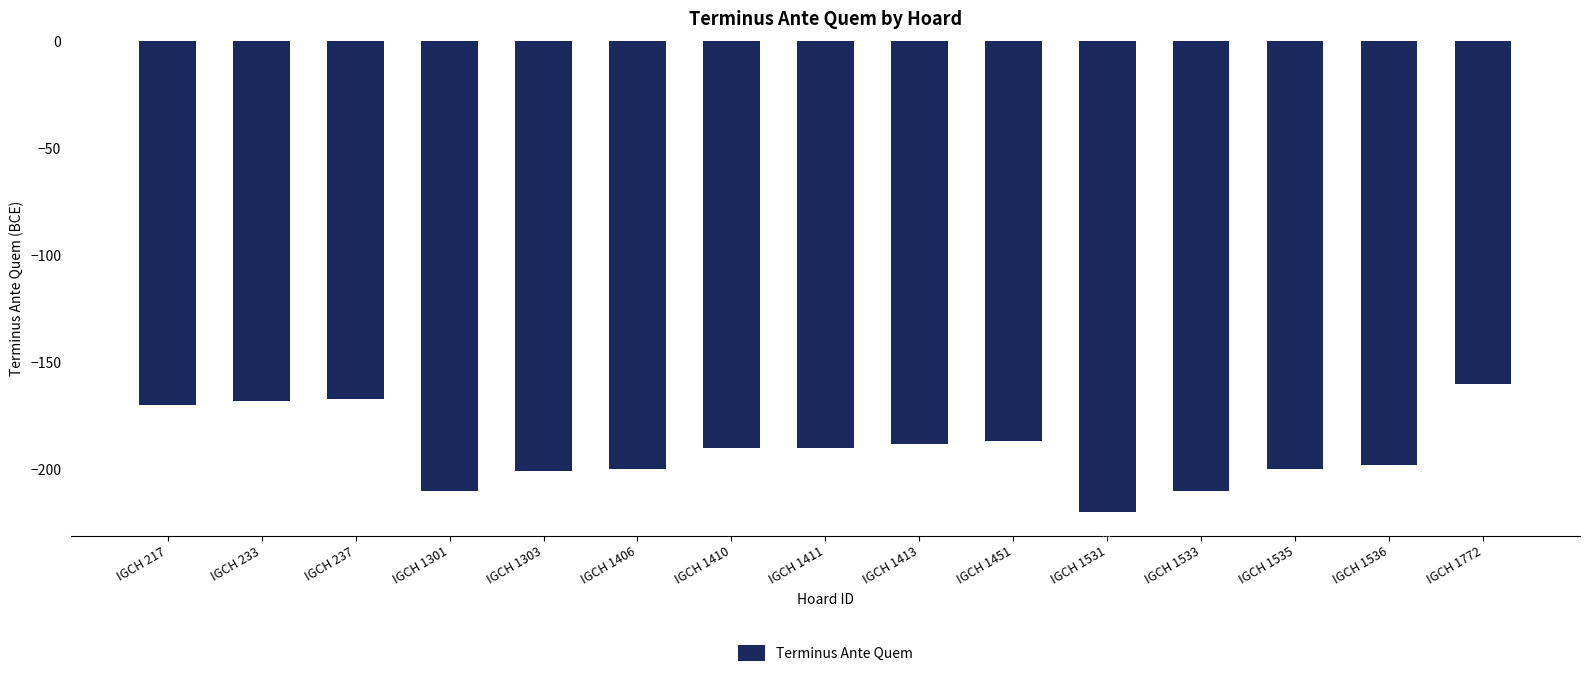

Reading left to right, extract all data points from this chart.

IGCH 217=-170	IGCH 233=-168	IGCH 237=-167	IGCH 1301=-210	IGCH 1303=-201	IGCH 1406=-200	IGCH 1410=-190	IGCH 1411=-190	IGCH 1413=-188	IGCH 1451=-187	IGCH 1531=-220	IGCH 1533=-210	IGCH 1535=-200	IGCH 1536=-198	IGCH 1772=-160